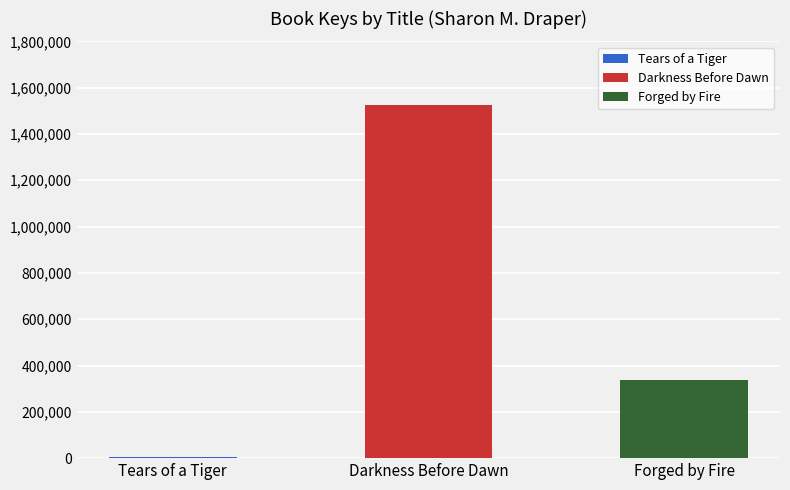

Where does the data first go above 336523?

Darkness Before Dawn